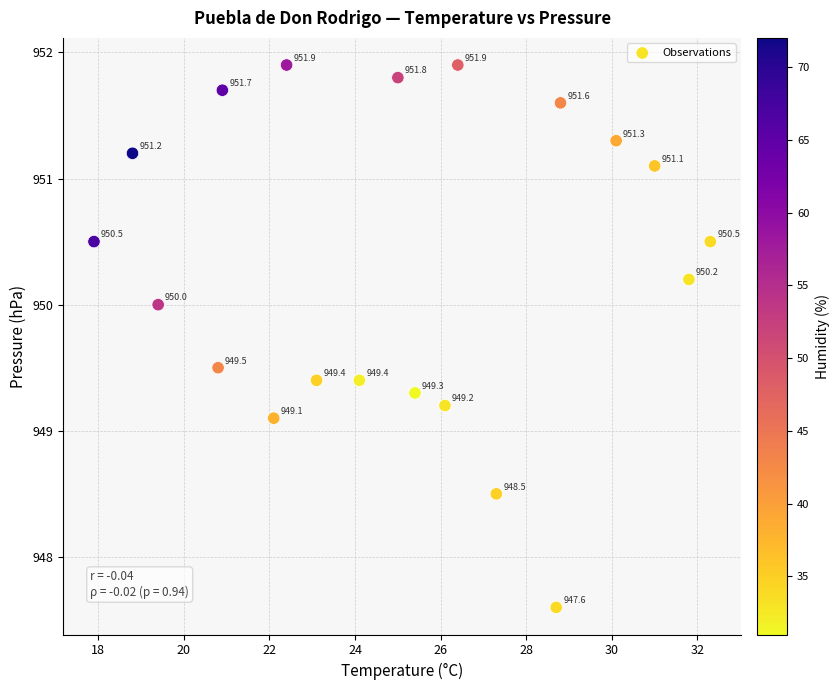

What Y value in the scatter plot is closest to 949?

949.1